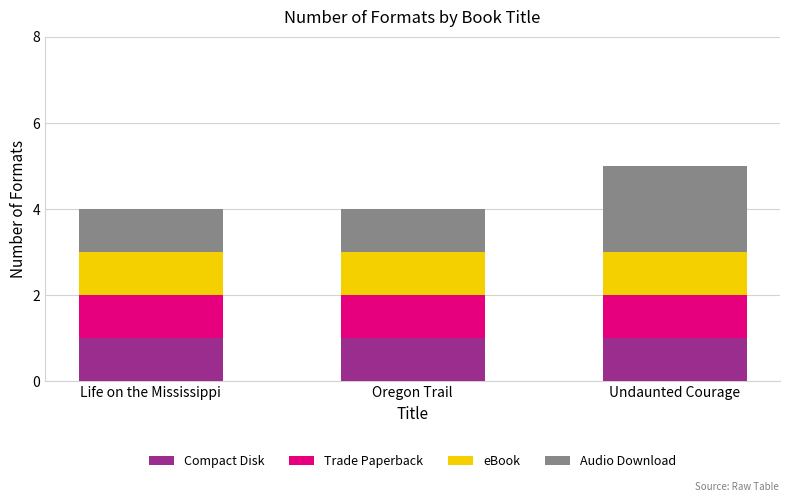

True or false: Compact Disk has a value of 1 at Oregon Trail.

True